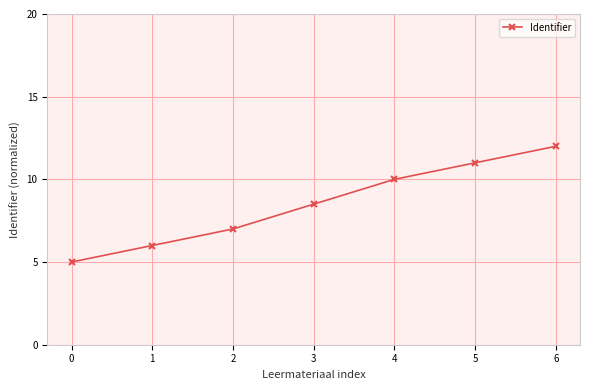

What is the change in value from 2 to 5?

+4.0